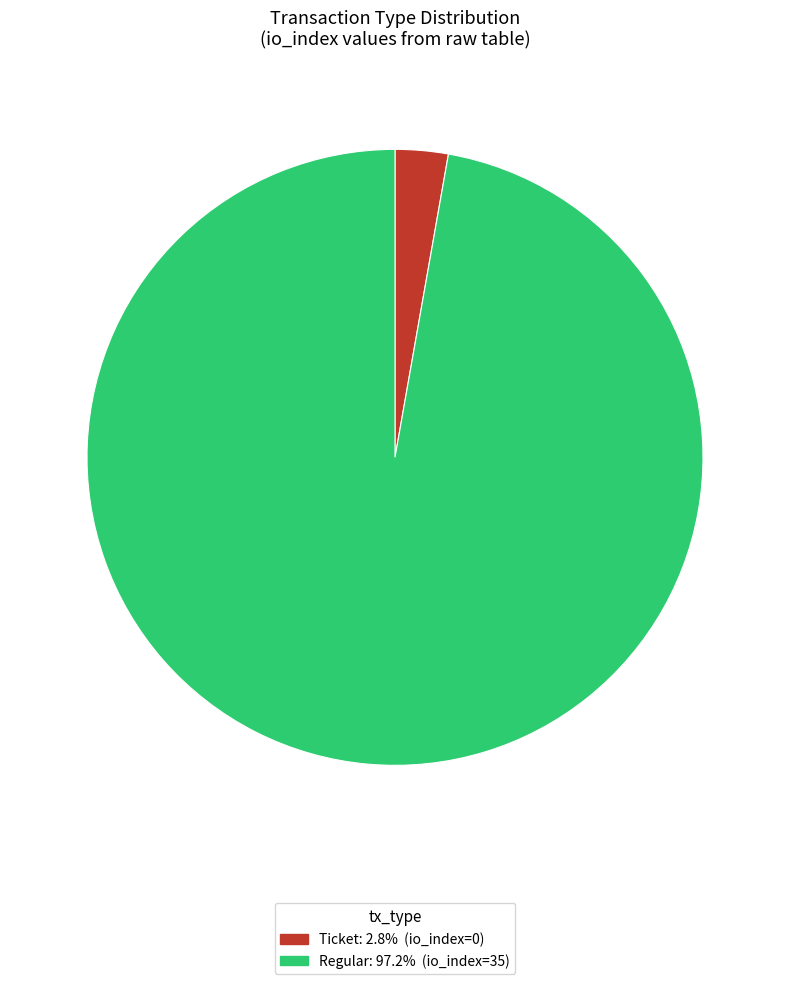

Is Regular the majority of the pie?

Yes